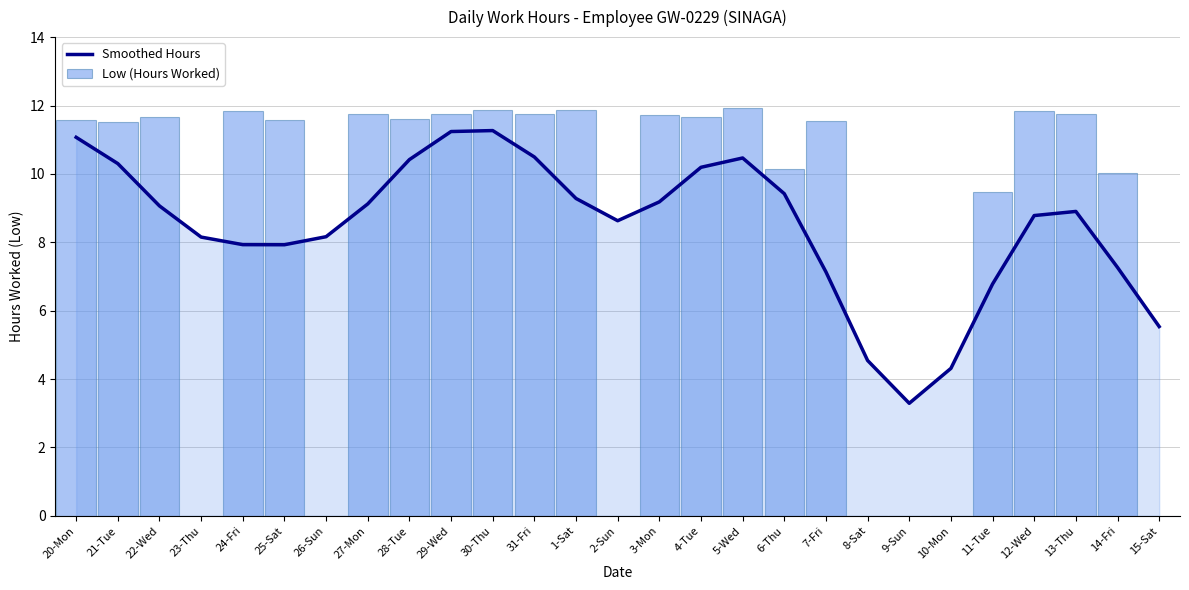

Where does the Smoothed Hours series first go above 8?

20-Mon